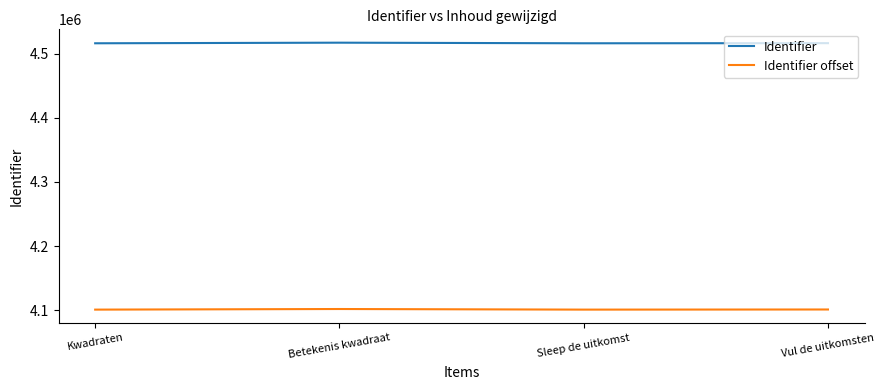

Is the value of Identifier offset at Vul de uitkomsten greater than the value of Identifier at Kwadraten?

No